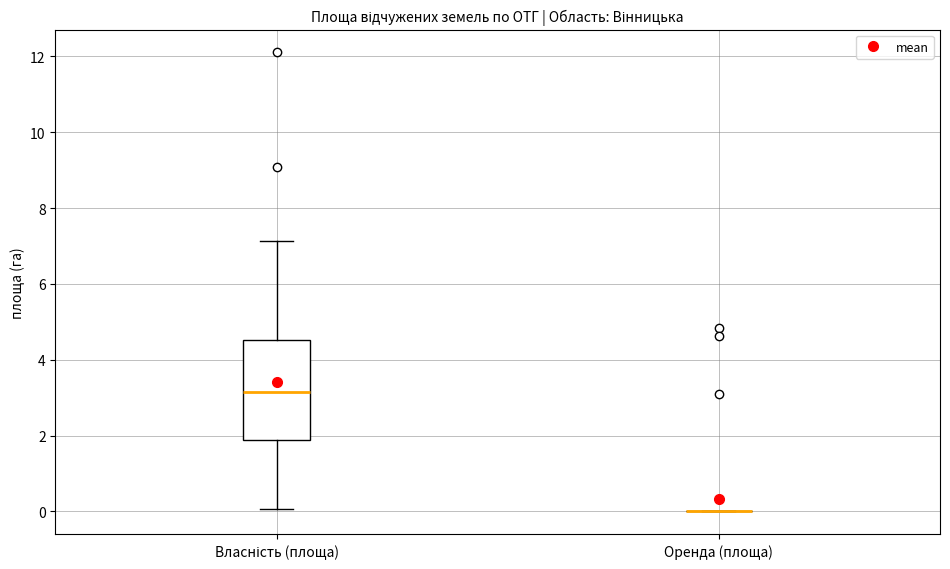

Comparing the boxes themselves (not the whiskers), which one is the tallest?

Власність (площа)